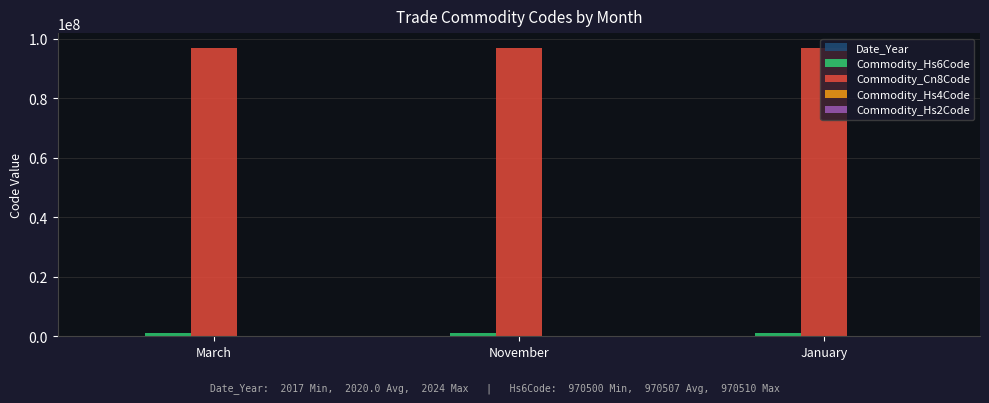

What is the maximum value shown in the chart?

97051000